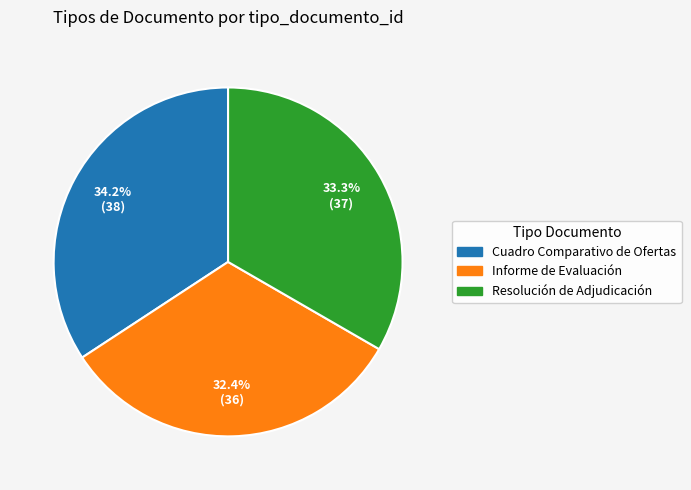

What percentage is the Informe de Evaluación slice, to the nearest percent?

32%